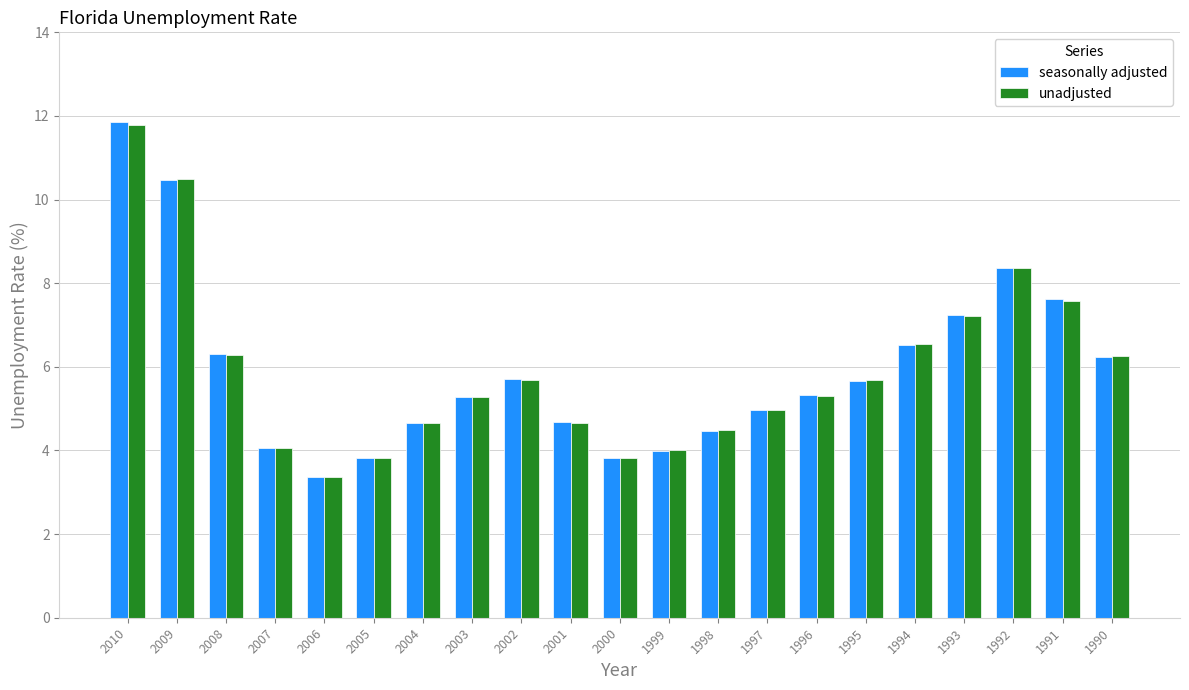

At how many categories does at least one series exceed 6?

8